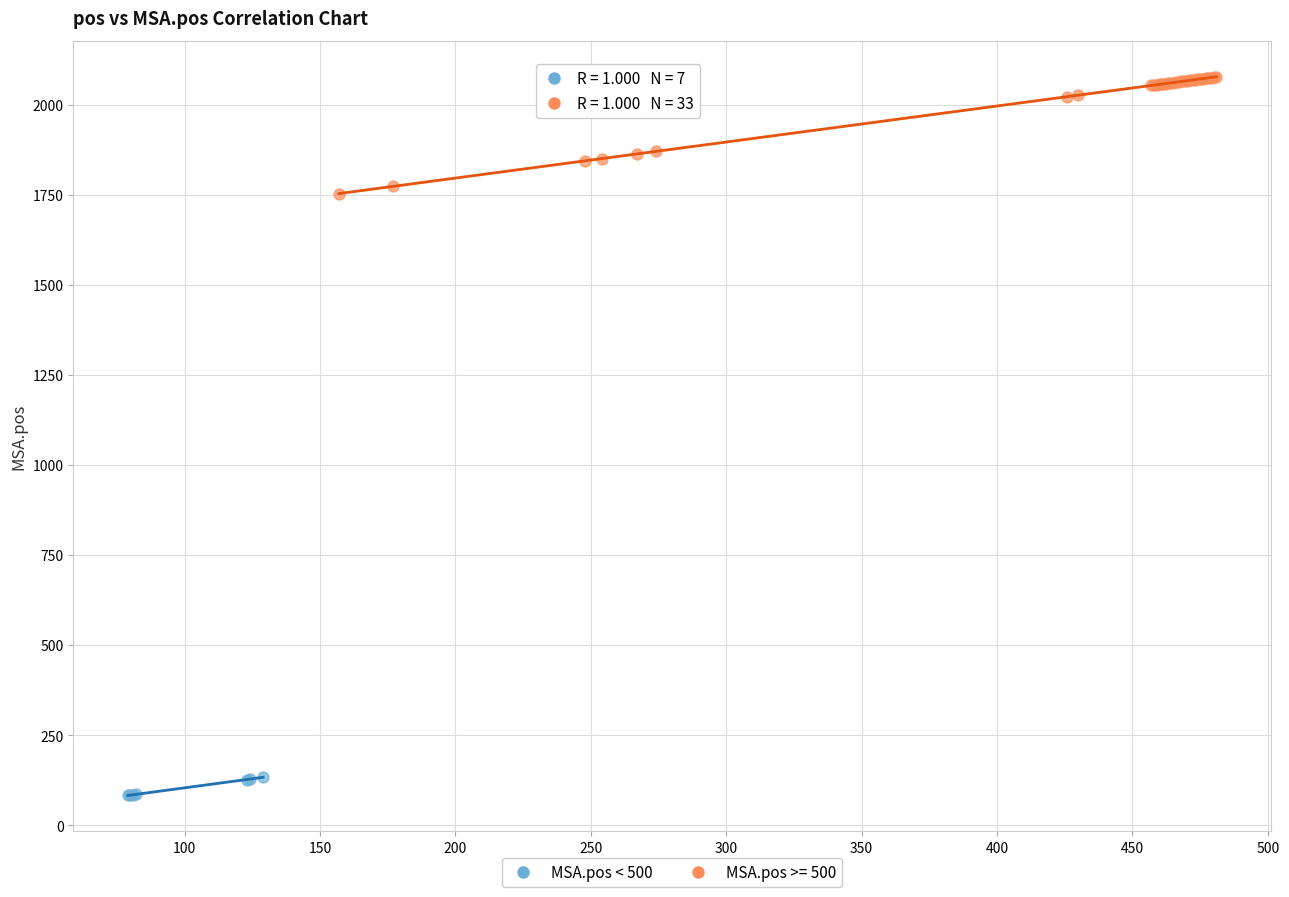

Which series reaches the minimum Y coordinate?

MSA.pos < 500